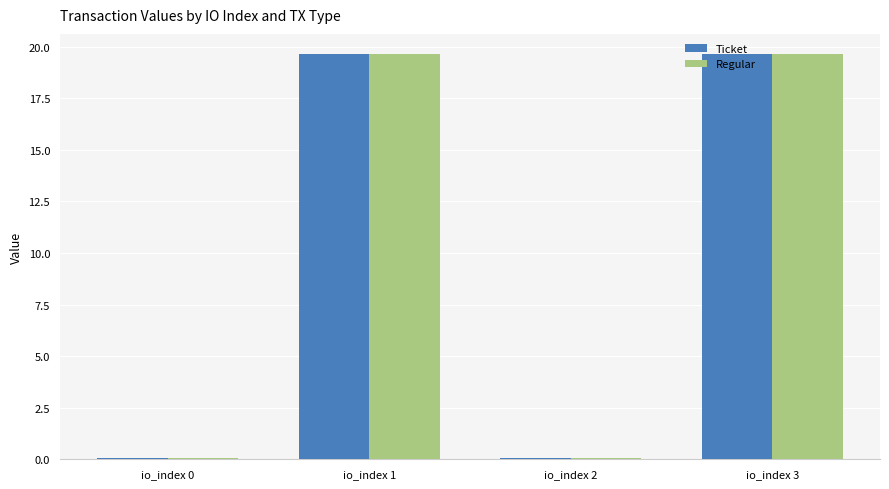

The value of Ticket at io_index 3 is 28.8. True or false?

False